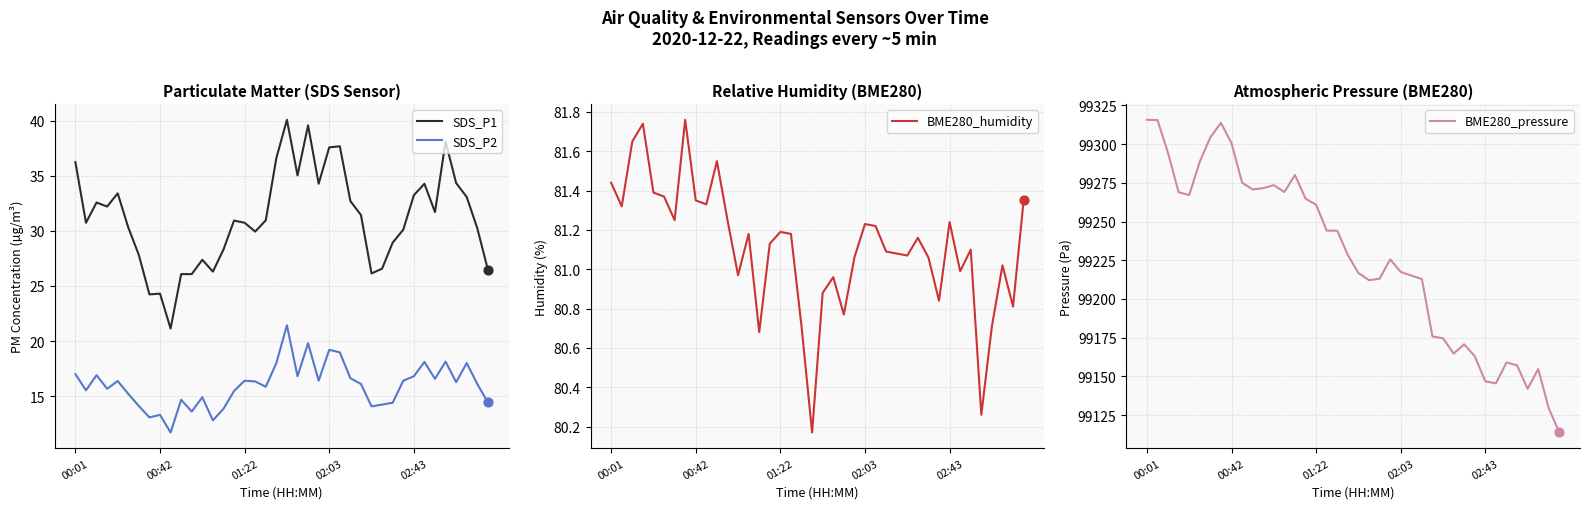

Which series has the largest total across all categories?

BME280_pressure